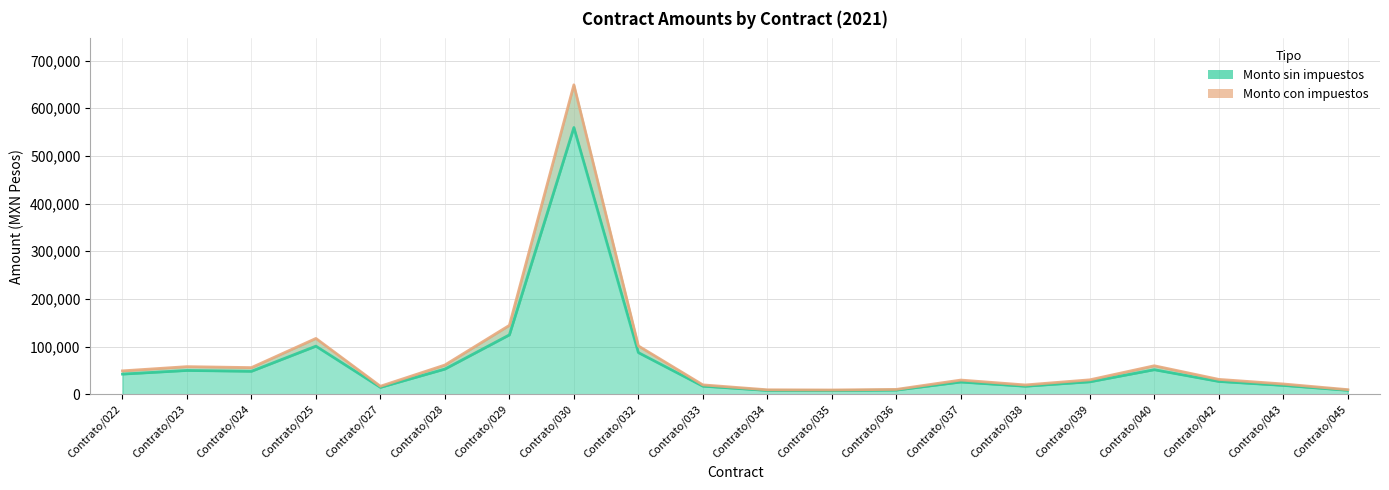

Reading right to left, what are all the values shown in this chart?

Monto sin impuestos: Contrato/045=8480.1	Contrato/043=18727.8	Contrato/042=27025.3	Contrato/040=51637.9	Contrato/039=26231.3	Contrato/038=16957.0	Contrato/037=25800.0	Contrato/036=8926.2	Contrato/035=7871.8	Contrato/034=8210.1	Contrato/033=17101.3	Contrato/032=87498.6	Contrato/030=559482.8	Contrato/029=124699.0	Contrato/028=52996.0	Contrato/027=14620.1	Contrato/025=101040.2	Contrato/024=48316.9	Contrato/023=50065.0	Contrato/022=42420.7
Monto con impuestos: Contrato/045=9836.9	Contrato/043=21724.2	Contrato/042=31349.4	Contrato/040=59900.0	Contrato/039=30428.3	Contrato/038=19670.1	Contrato/037=29928.0	Contrato/036=10354.4	Contrato/035=9131.3	Contrato/034=9523.7	Contrato/033=19837.5	Contrato/032=101498.4	Contrato/030=649000.0	Contrato/029=144650.8	Contrato/028=61475.4	Contrato/027=16959.3	Contrato/025=117206.7	Contrato/024=56047.6	Contrato/023=58075.4	Contrato/022=49208.0